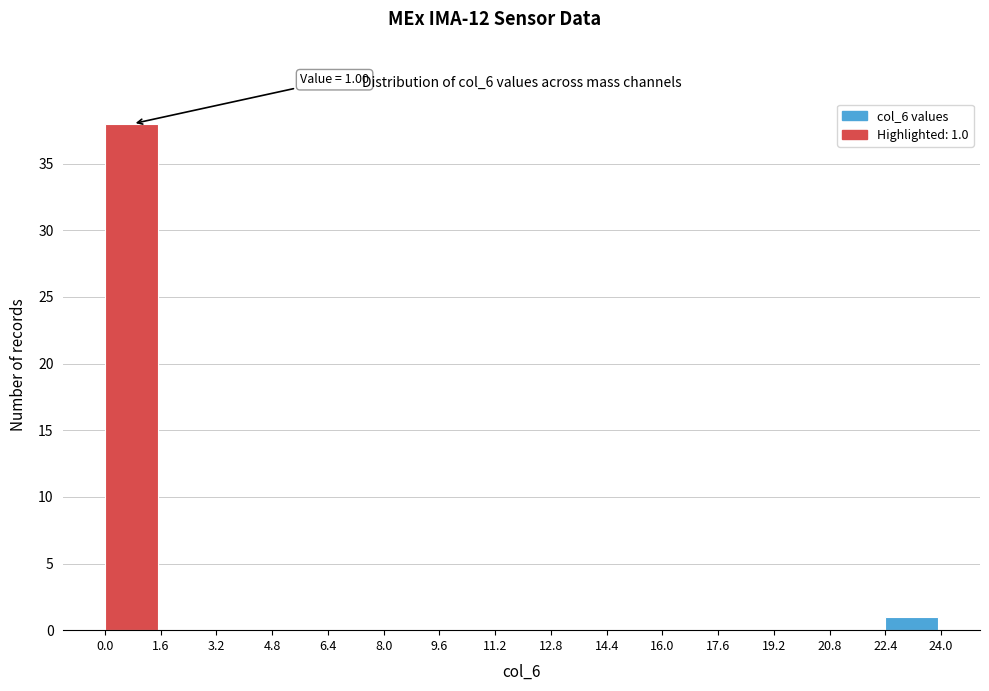

Over which range of the x-axis is the bar tallest?

0.0 to 1.6